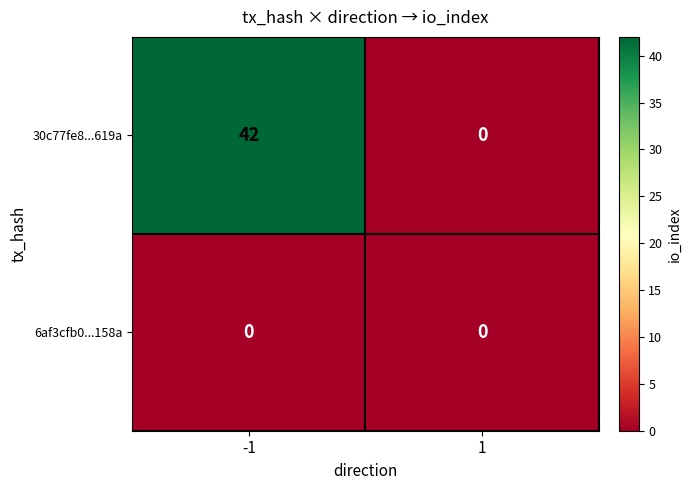

Between -1 and 1, which series saw the biggest shift?

30c77fe8...619a